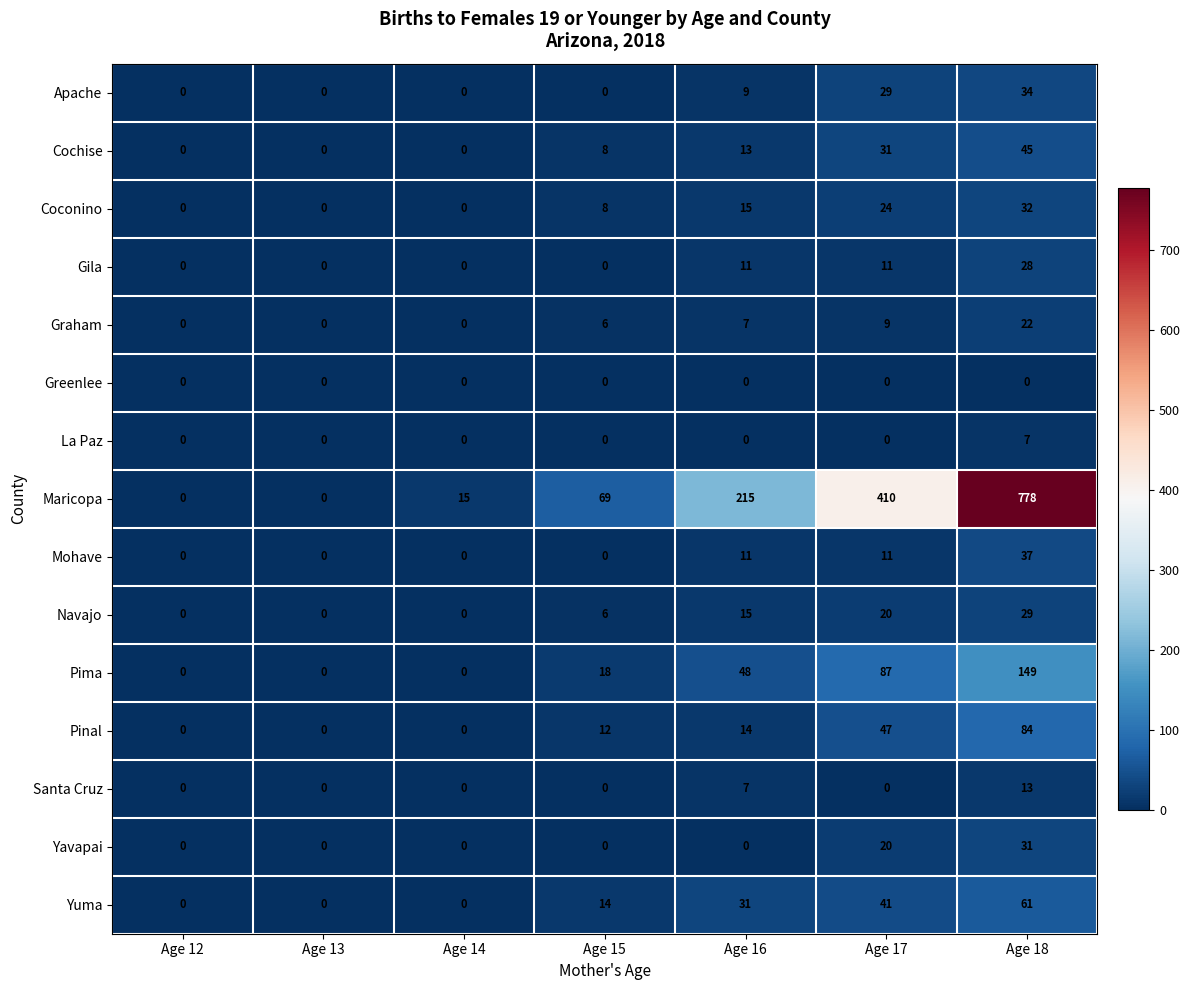

Rank the series by their maximum value, from lowest to highest.

Greenlee, La Paz, Santa Cruz, Graham, Gila, Navajo, Yavapai, Coconino, Apache, Mohave, Cochise, Yuma, Pinal, Pima, Maricopa